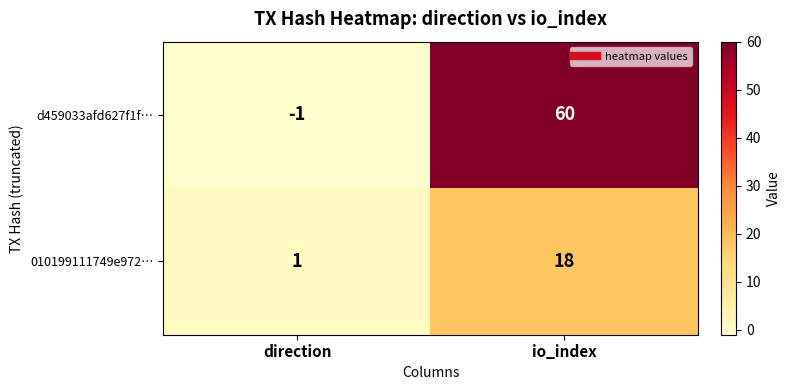

What is the total value across all series at io_index?

78